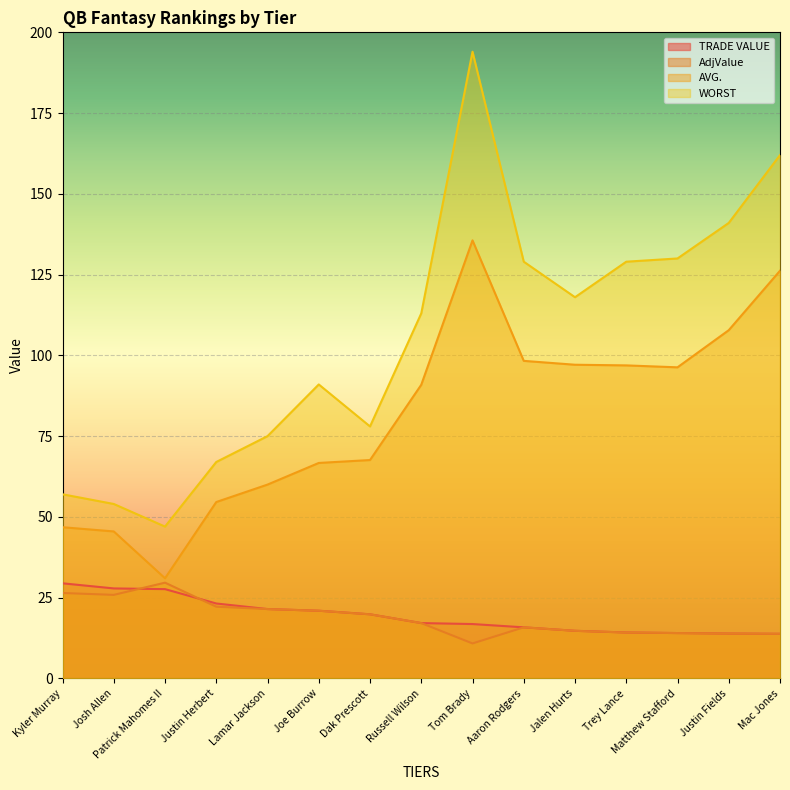

Which category has the lowest value in the WORST series?

Patrick Mahomes II